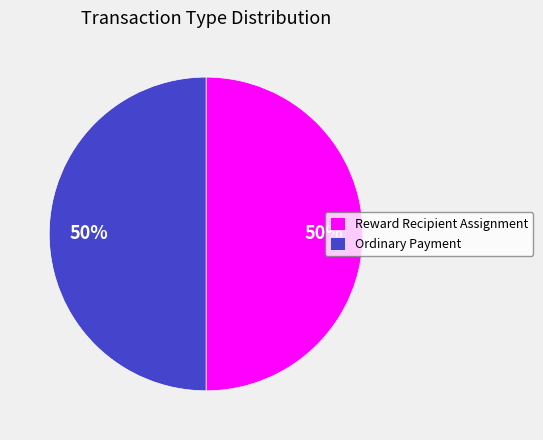

Is it true that Ordinary Payment is 87% of the pie?

False